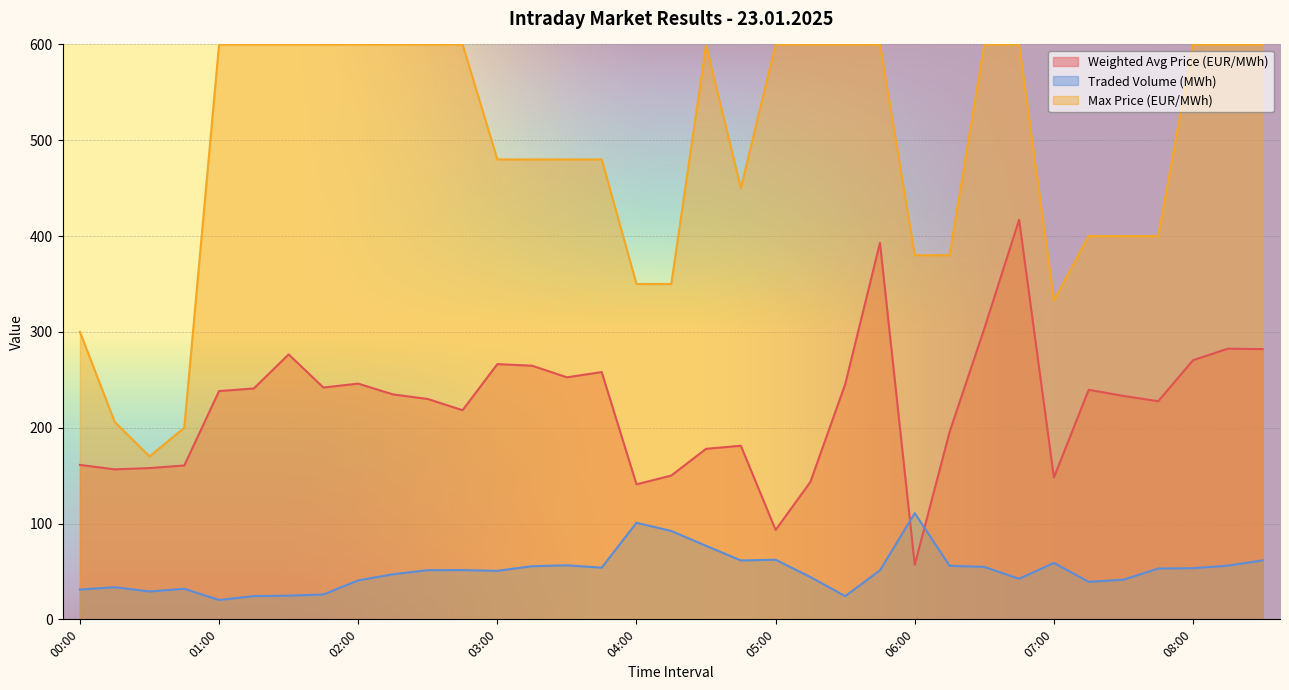

How many lines are shown in the chart?

3